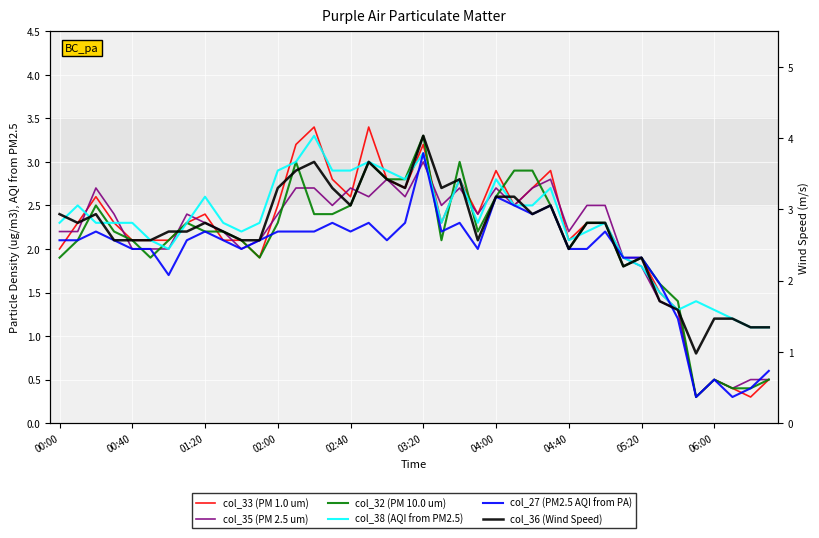

How many lines are shown in the chart?

6